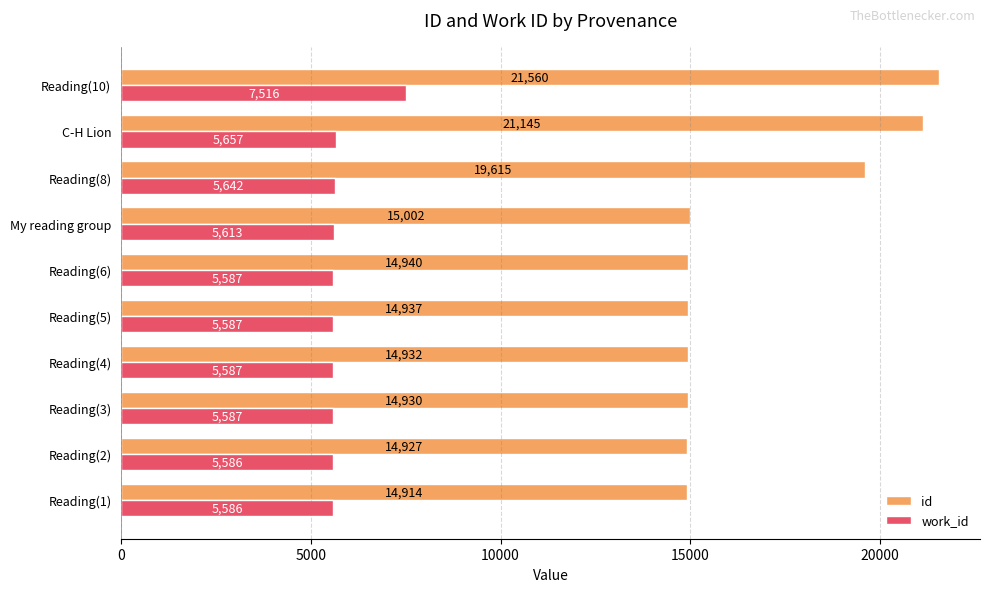

Count the number of data series in this chart.

2